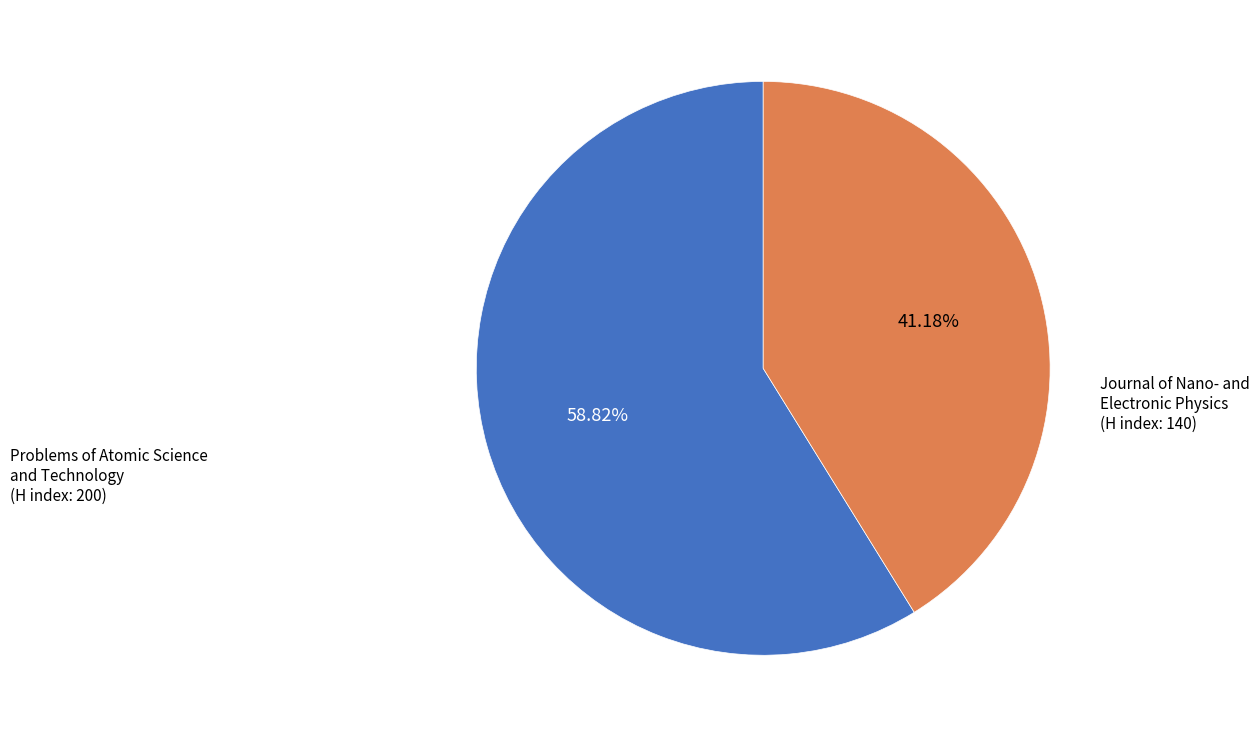

Count the number of slices in the pie.

2